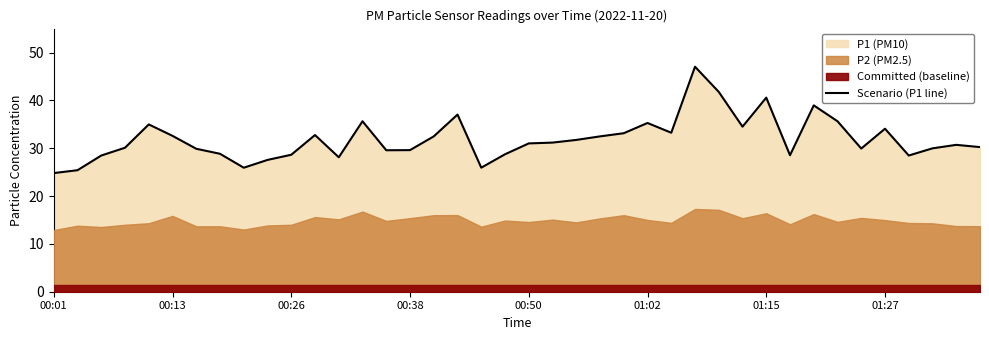

What is the lowest value of the Scenario (P1 line) series?

24.8